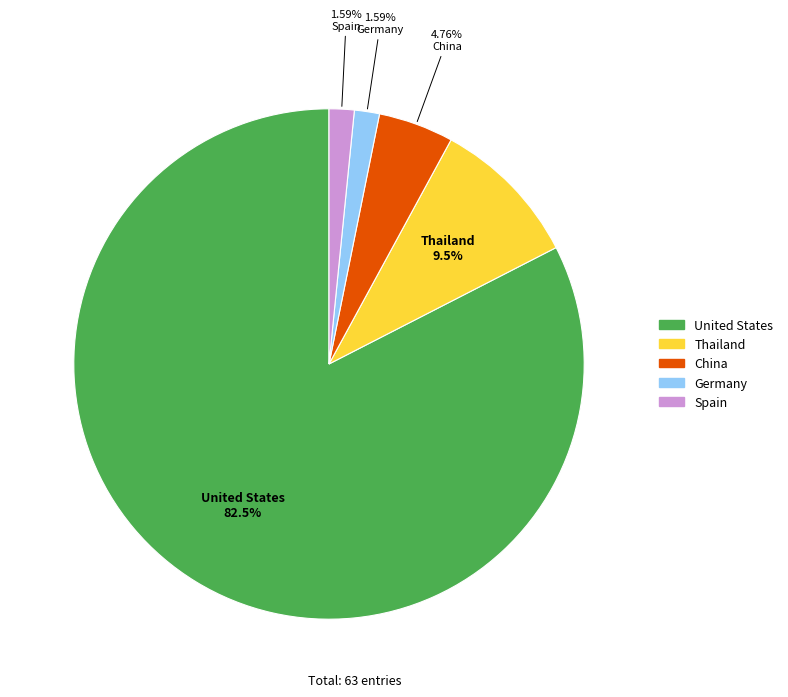

To the nearest percent, what is the difference between the largest and smallest slice percentages?

81%